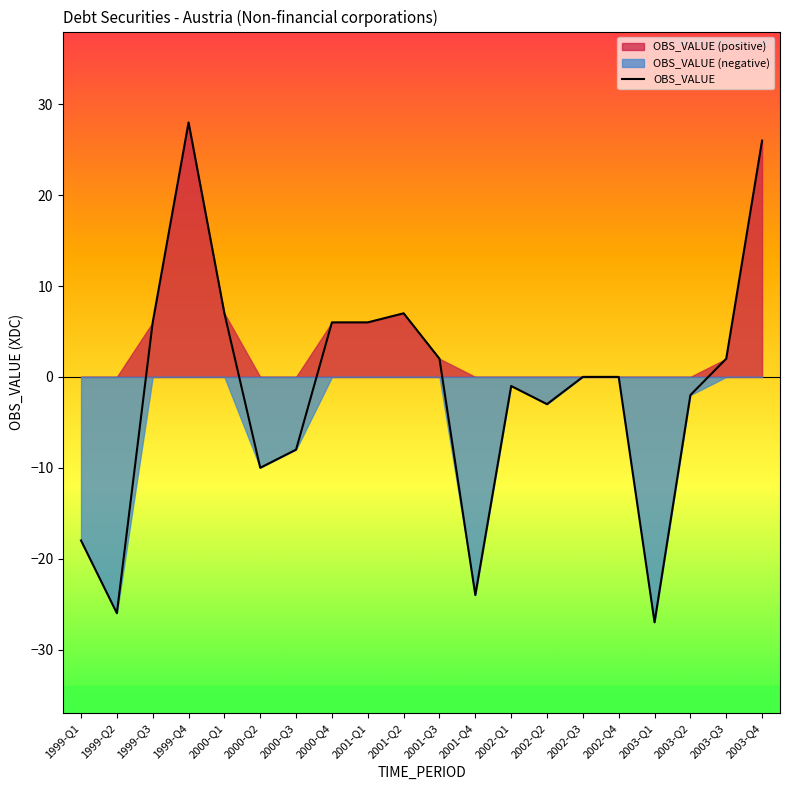

What is the ratio of the value at 2000-Q1 to the value at 2003-Q3?

3.5